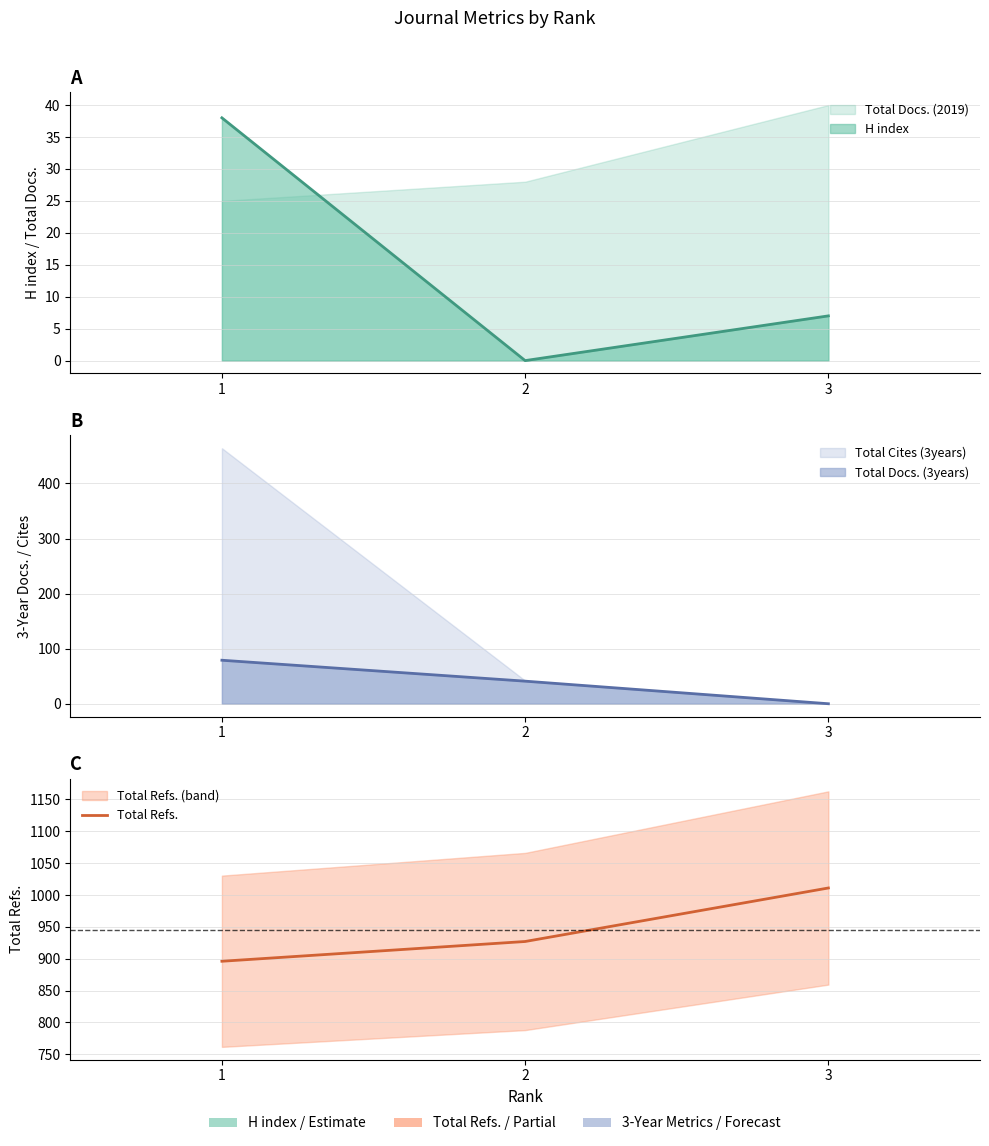

Approximately how many times larger is the value at 3 compared to 1?

1.1